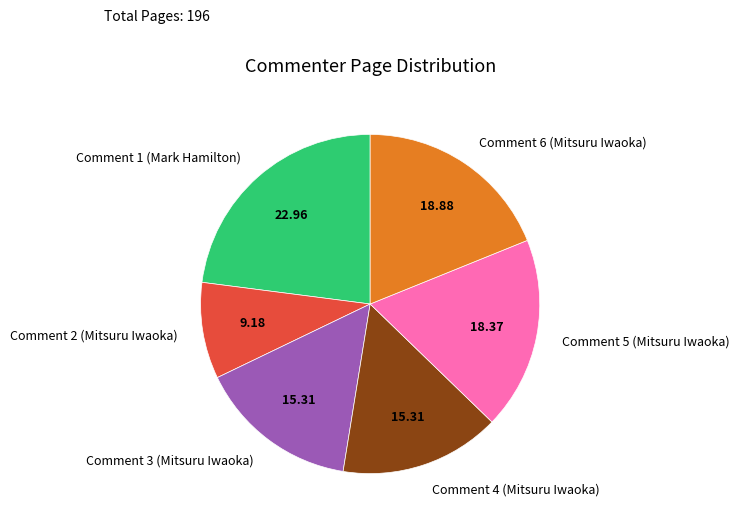

Approximately how many times larger is the value at Comment 3 (Mitsuru Iwaoka) compared to Comment 5 (Mitsuru Iwaoka)?

0.8